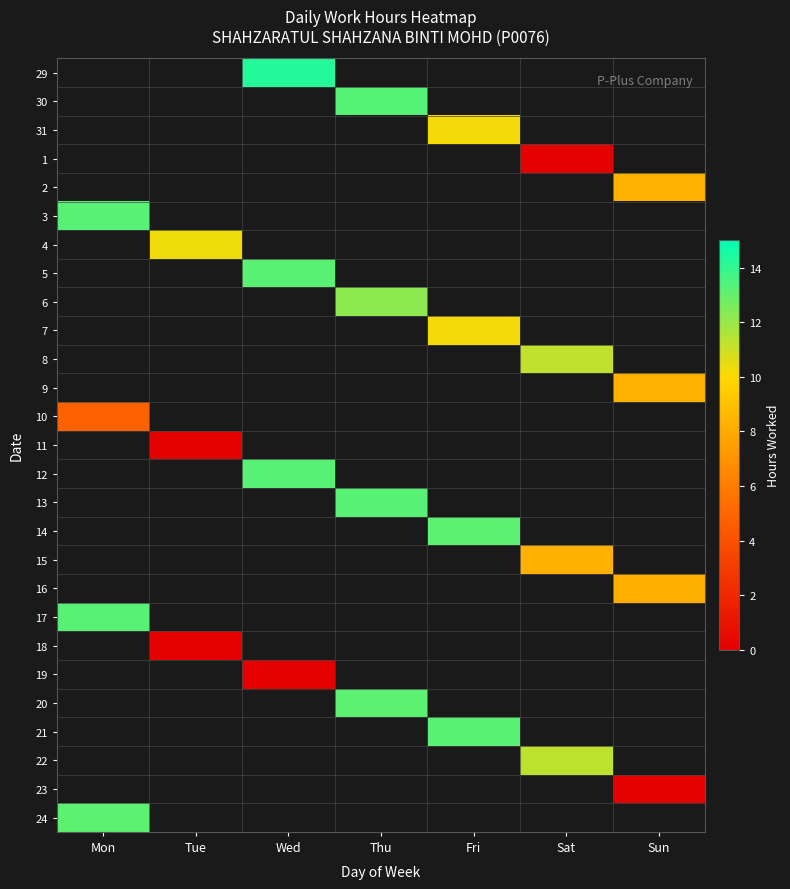

How many distinct data groups are displayed?

27